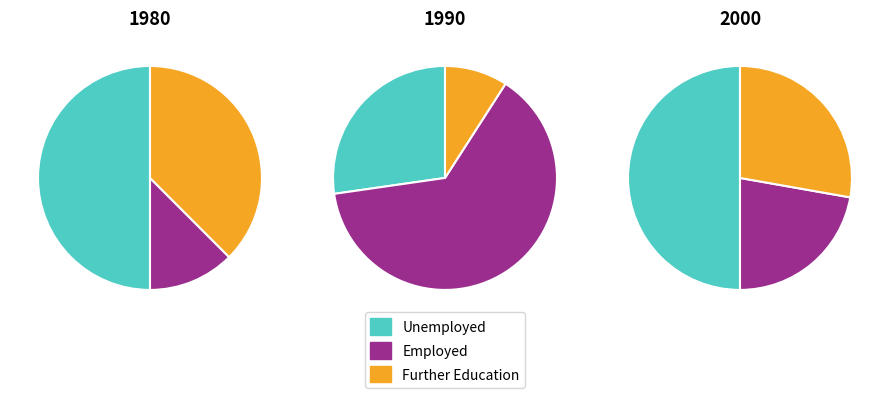

What portion of the pie excludes 1?

85.0%